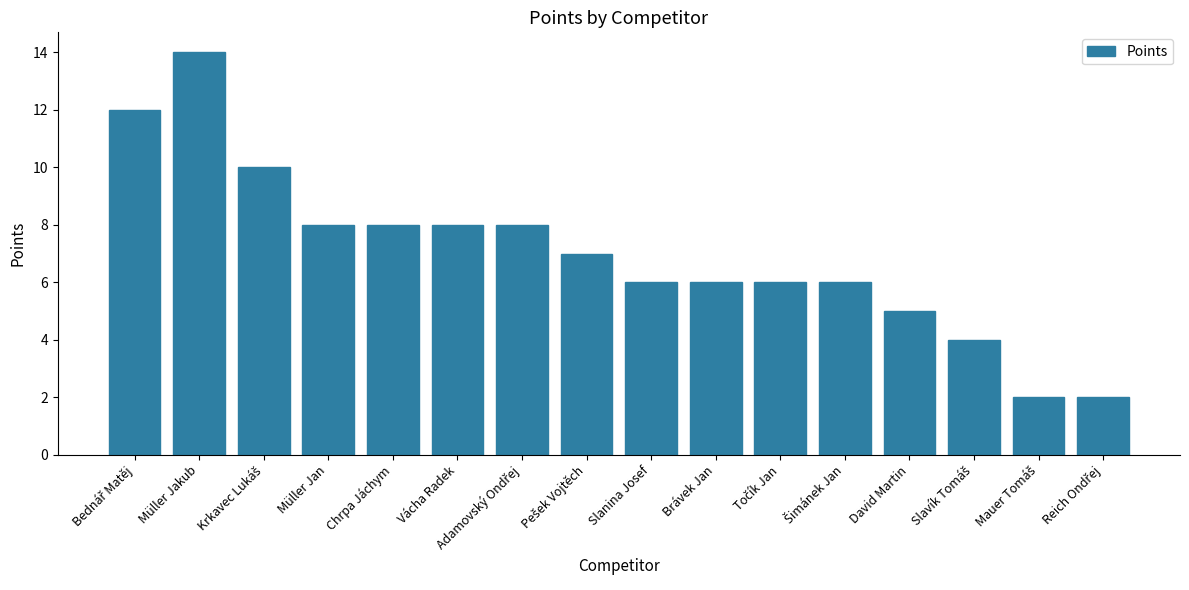

The value at Chrpa Jáchym is 8. True or false?

True